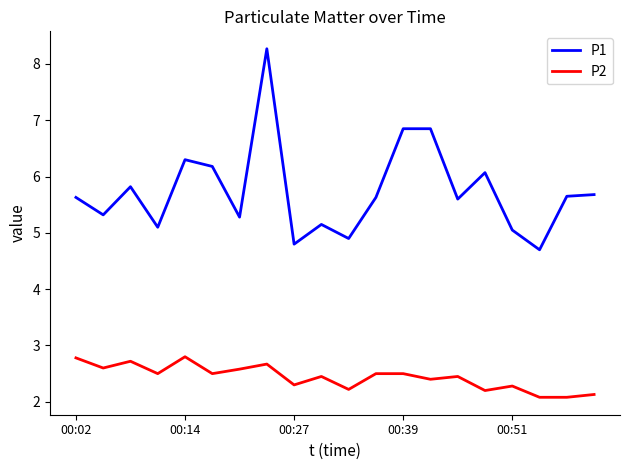

True or false: P1 and P2 intersect in this chart.

False